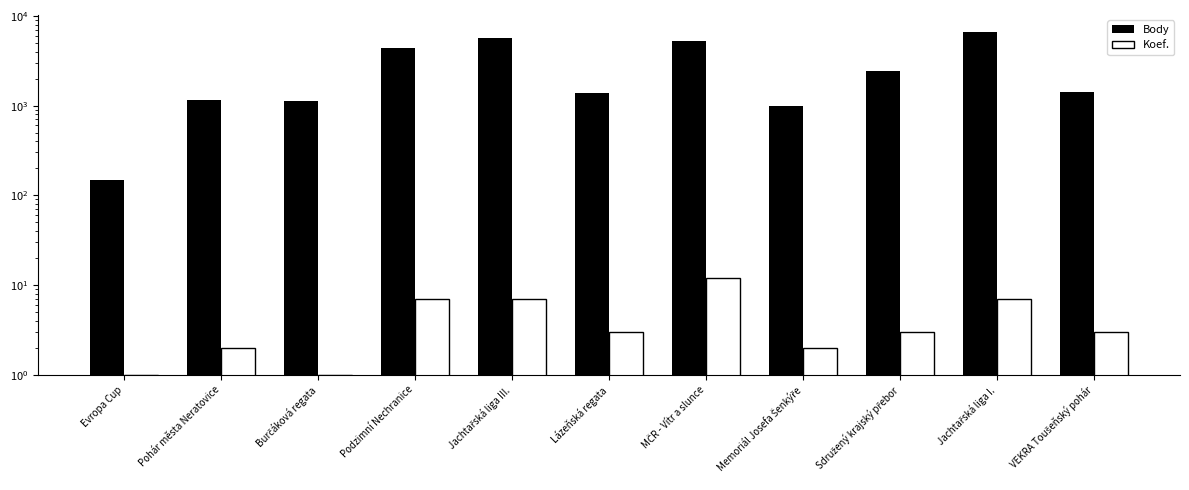

What is the label of the 2nd bar from the left?

Pohár města Neratovice